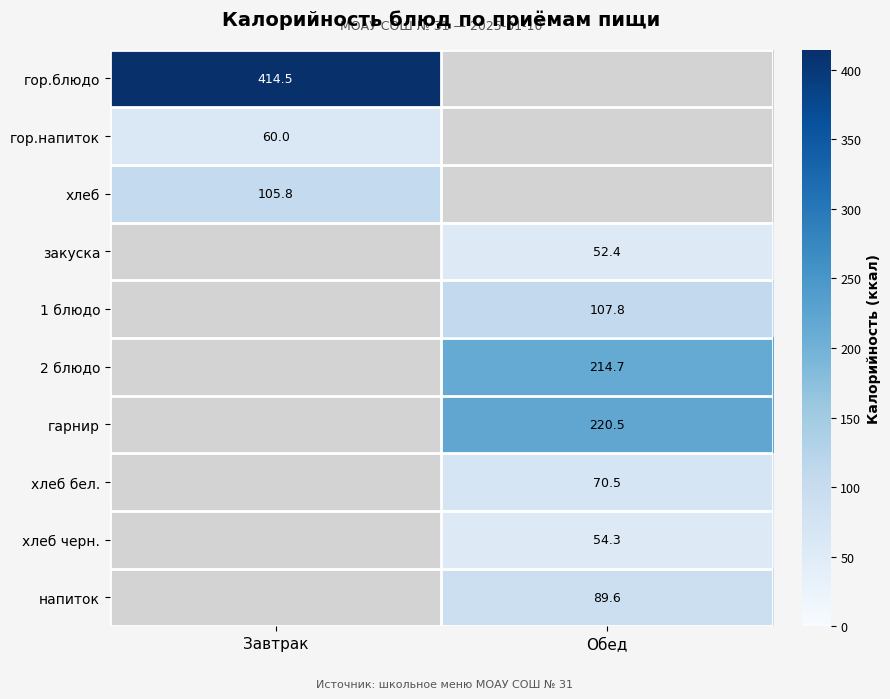

Where does the гарнир series first go above 220?

Обед